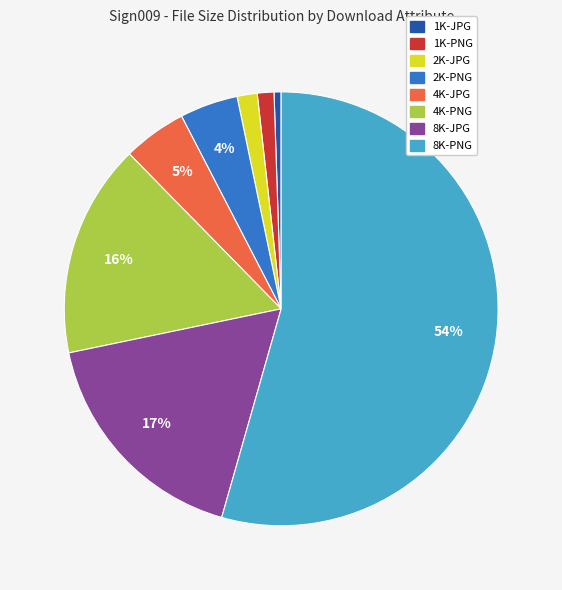

Does any single category account for the majority?

Yes